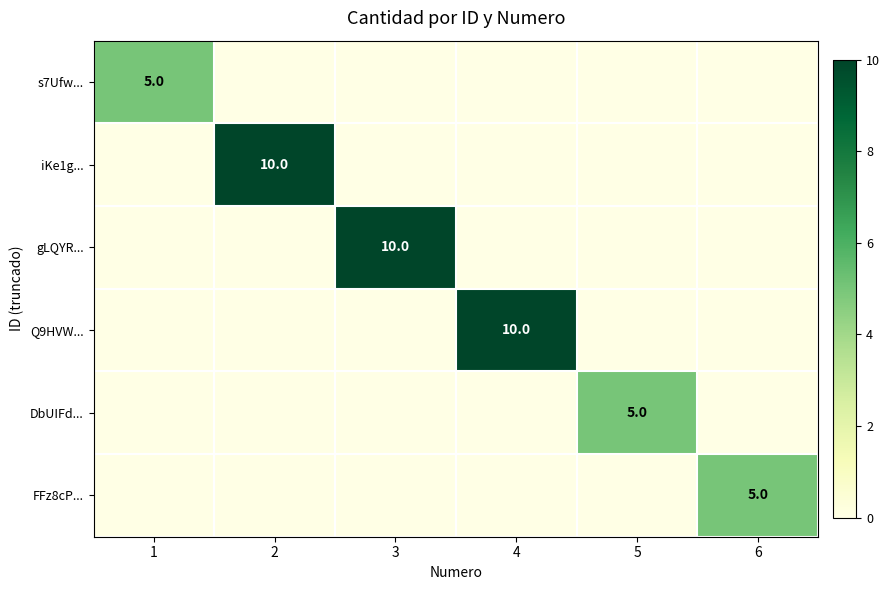

The value of DbUIFd... at 1 is 0. True or false?

True